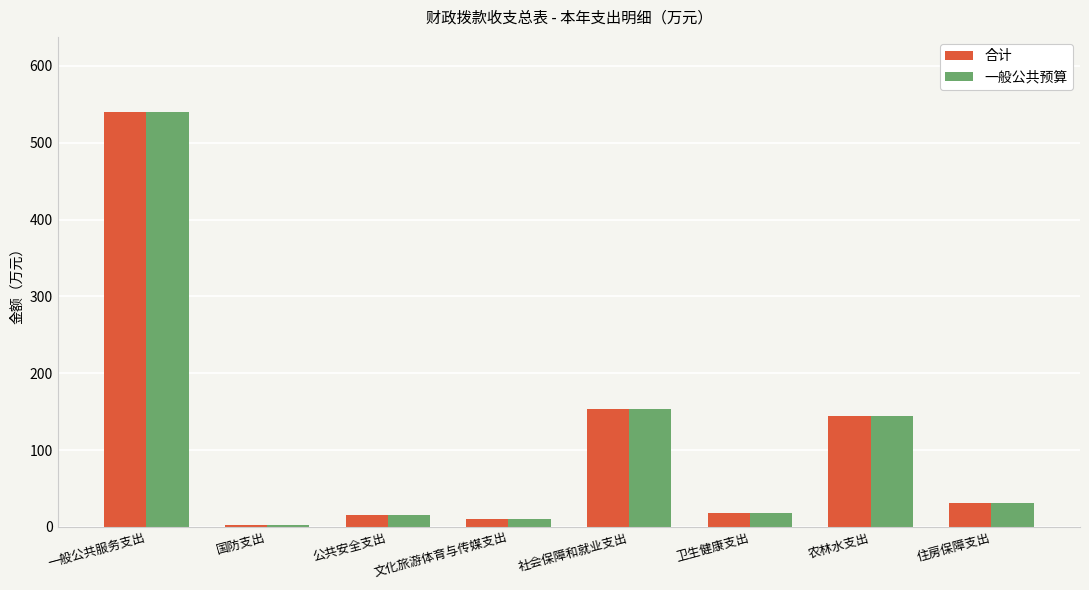

What is the average value of the 合计 series?

114.5